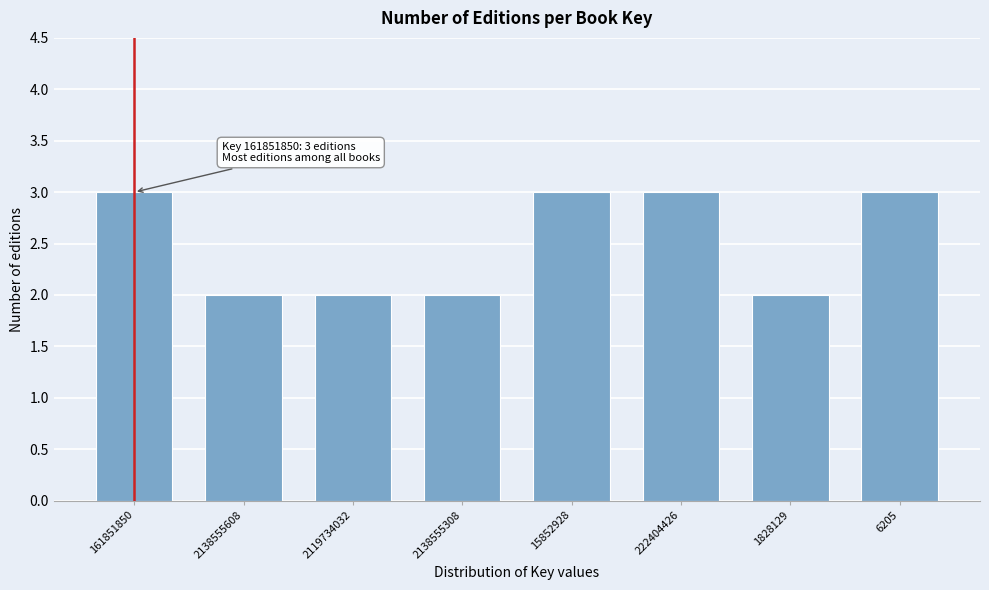

Reading left to right, list all the values displayed in this chart.

161851850=3	2138555608=2	2119734032=2	2138555308=2	15852928=3	222404426=3	1828129=2	6205=3